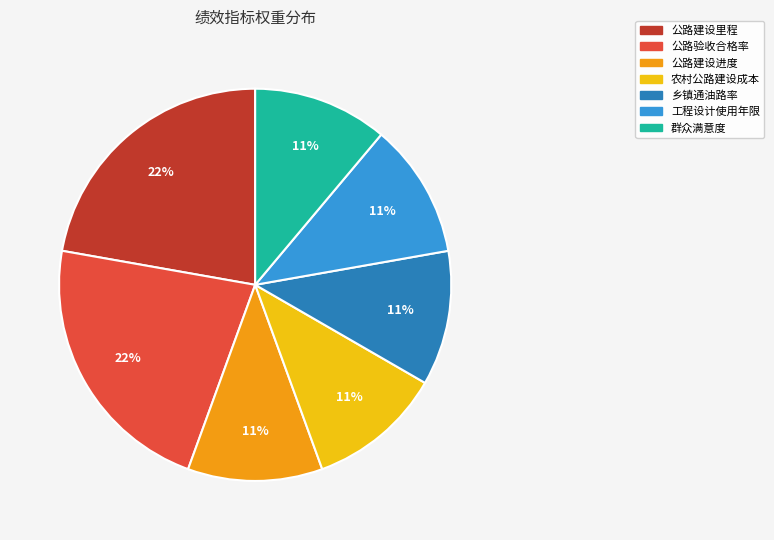

Is 乡镇通油路率 the majority of the pie?

No